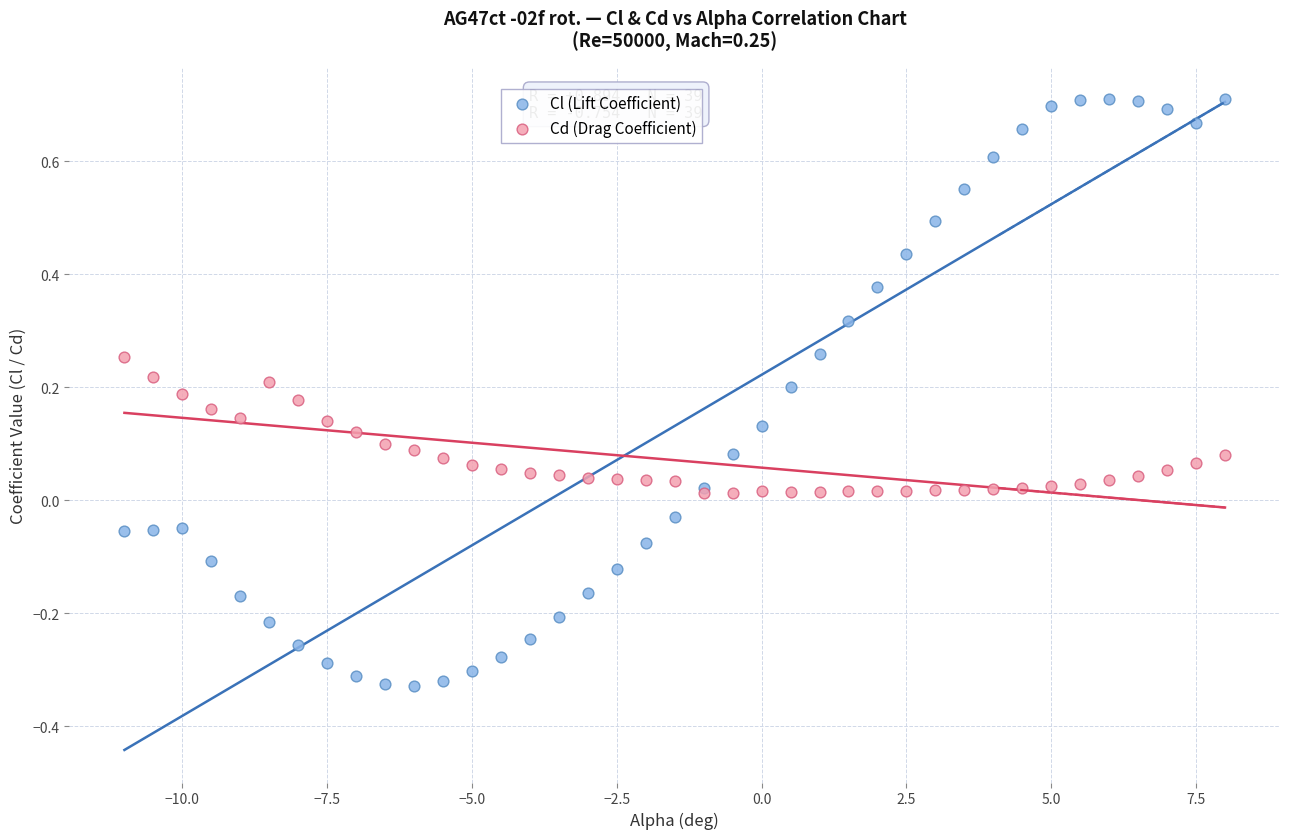

What are all the series names shown in the legend?

Cl (Lift Coefficient), Cd (Drag Coefficient)